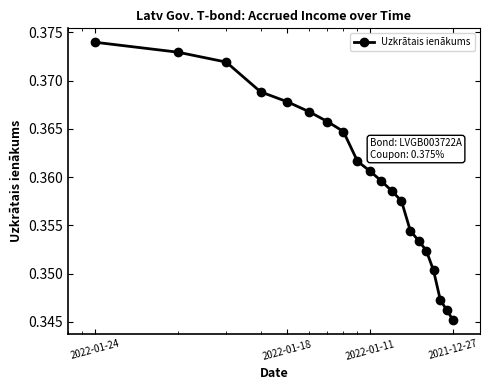

Does the chart have visible grid lines?

No